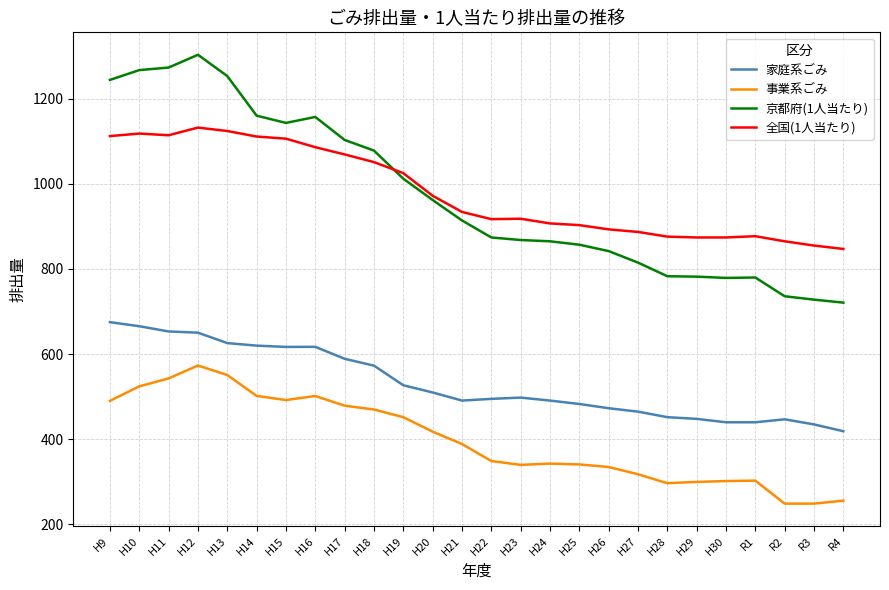

True or false: 全国(1人当たり) and 事業系ごみ cross at least once.

False